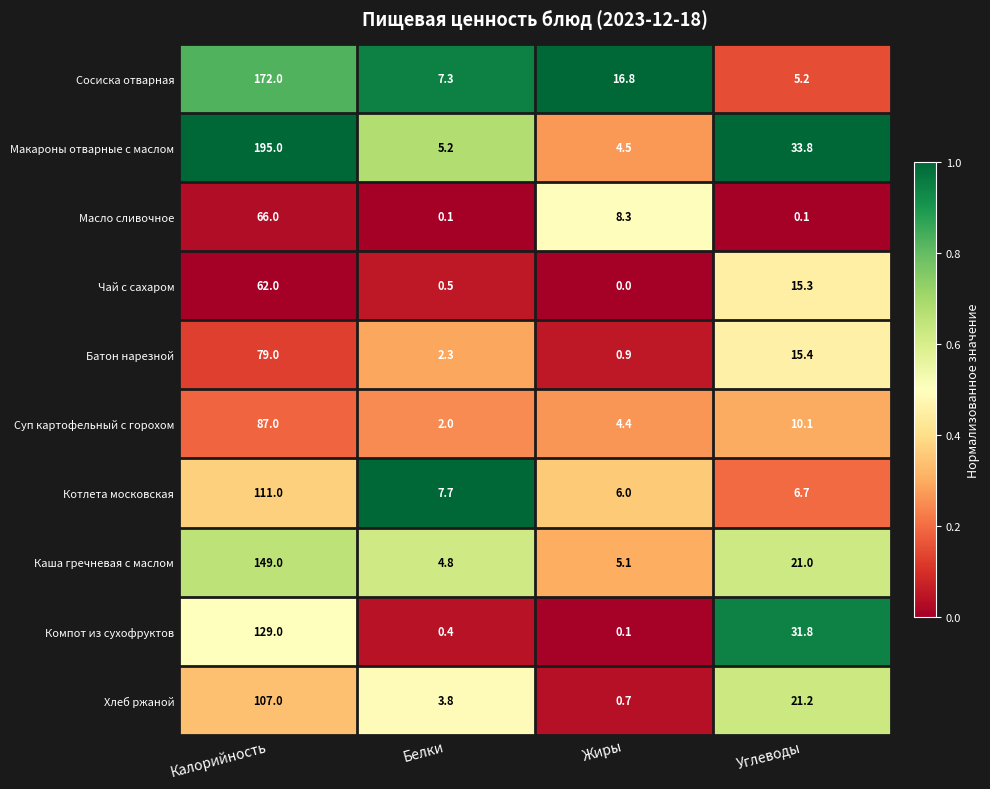

The value of Чай с сахаром at Жиры is 0.0. True or false?

True